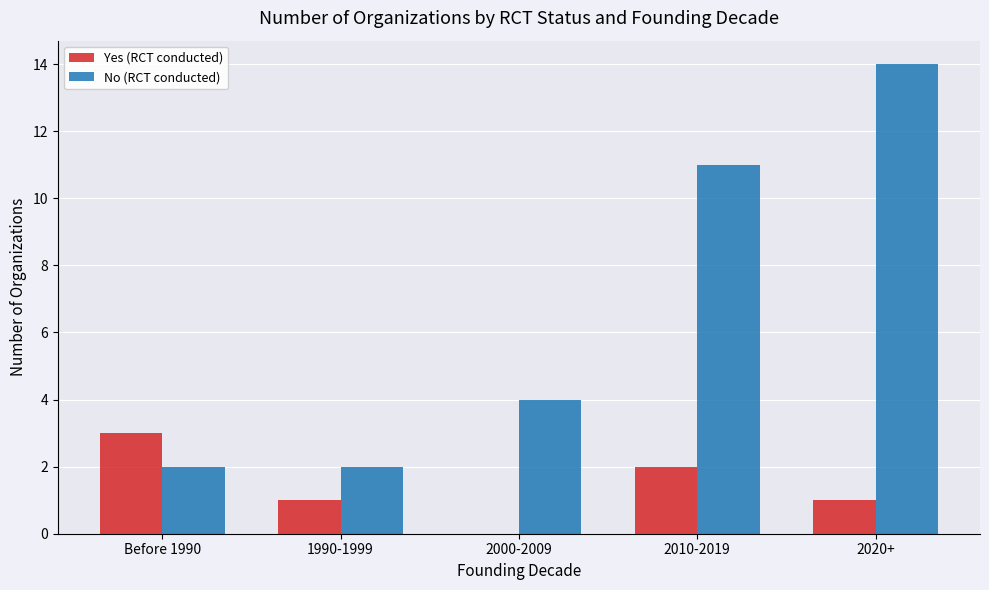

At which label does Yes (RCT conducted) reach its peak?

Before 1990